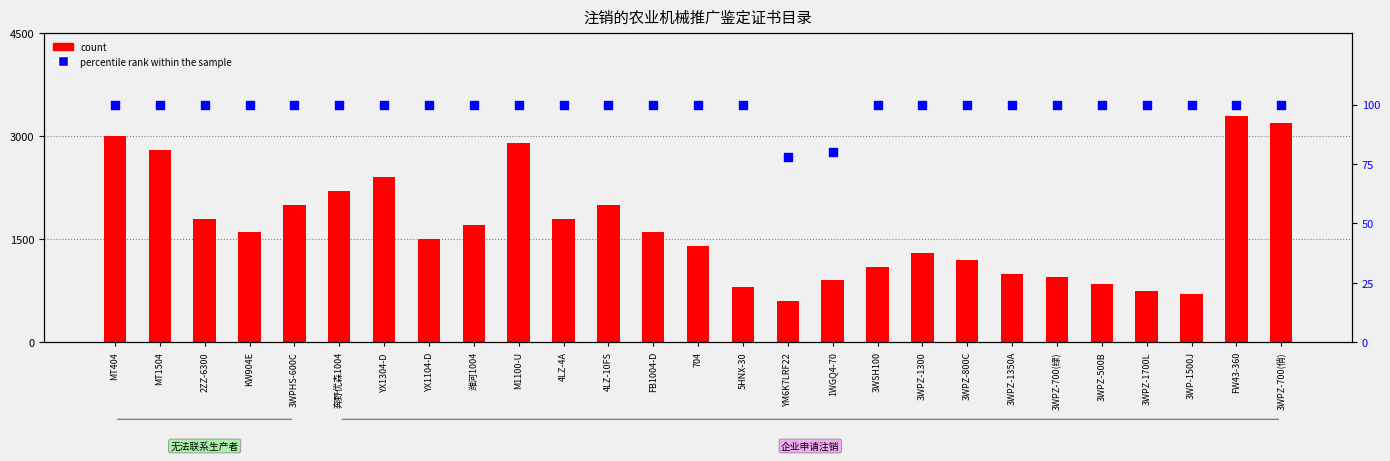

At how many categories does at least one series exceed 1239?

17